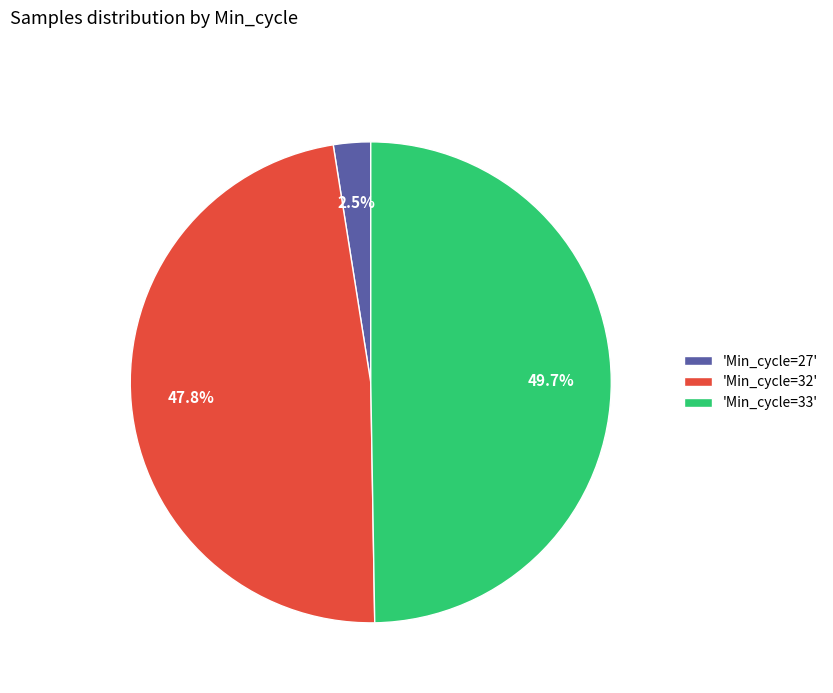

Does 'Min_cycle=27' account for over 50% of the chart?

No